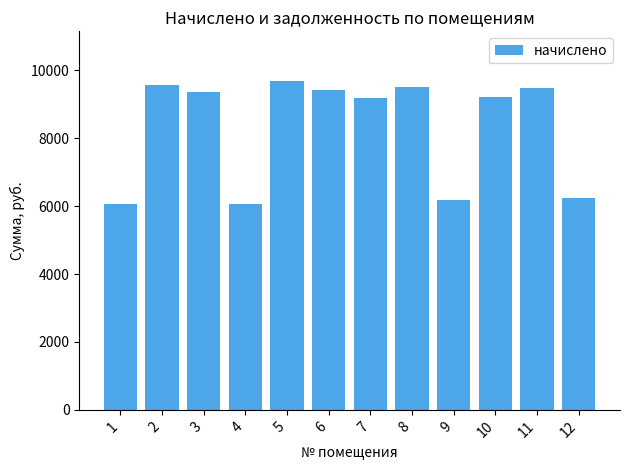

What is the ratio of the value at 10 to the value at 9?

1.5